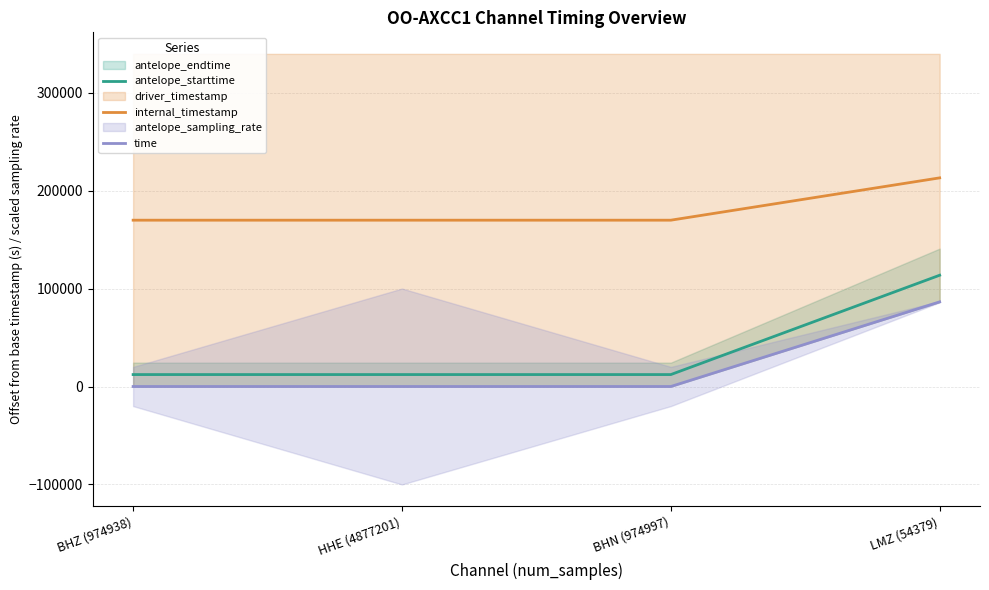

What is the sum of all antelope_starttime values?

150156.7